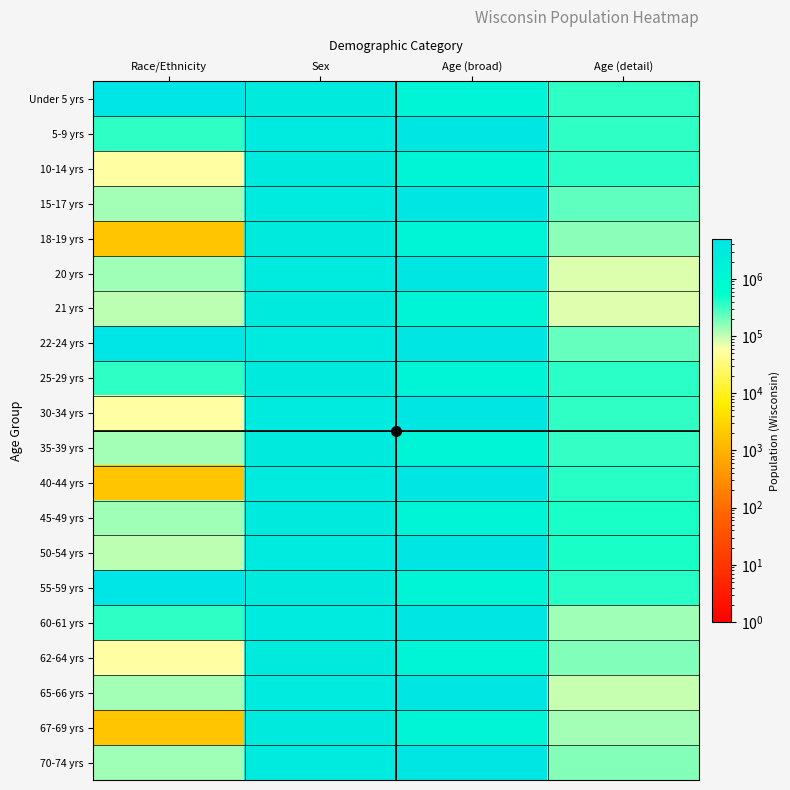

What is the greatest value displayed?

4902067